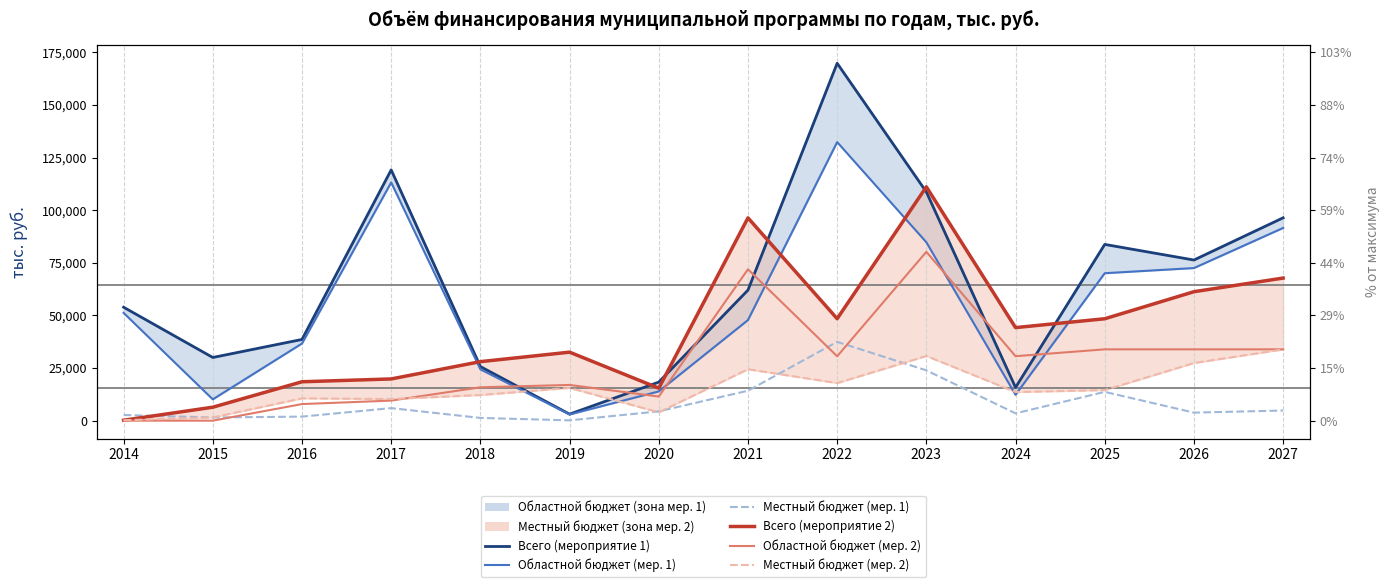

The Областной бюджет (мер. 1) series shows 13900.0 at 2020. True or false?

True